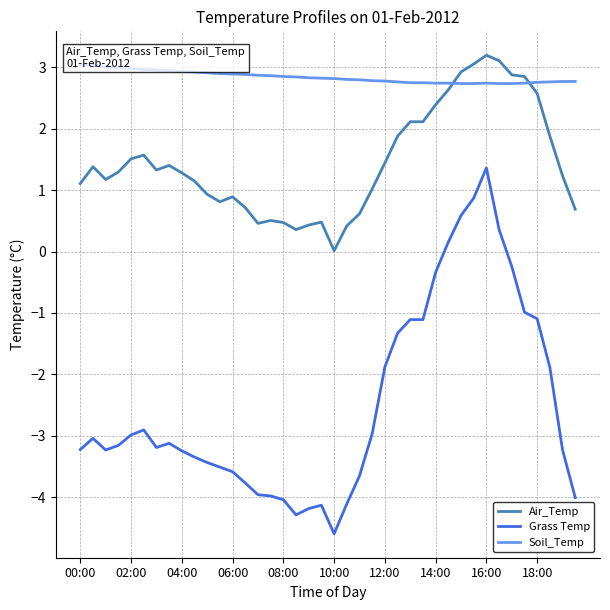

Is it true that Grass Temp equals -3.2 at 04:00?

True